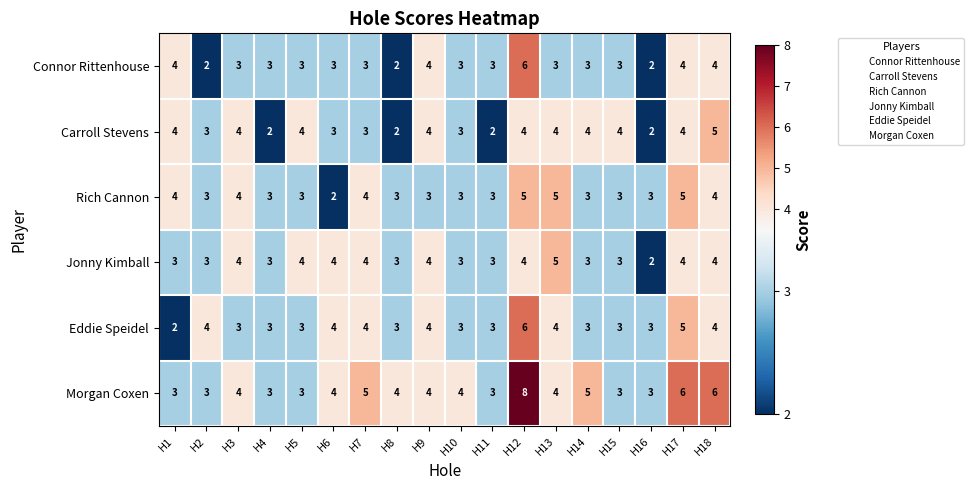

True or false: Connor Rittenhouse has a value of 3 at H2.

False